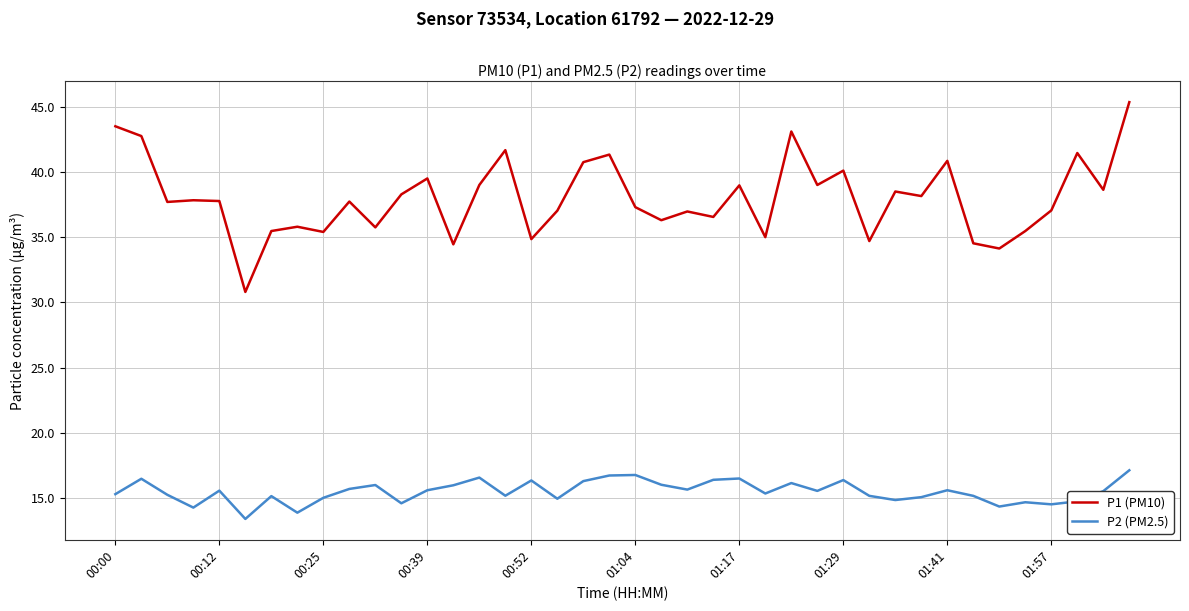

What is the maximum value shown in the chart?

45.4